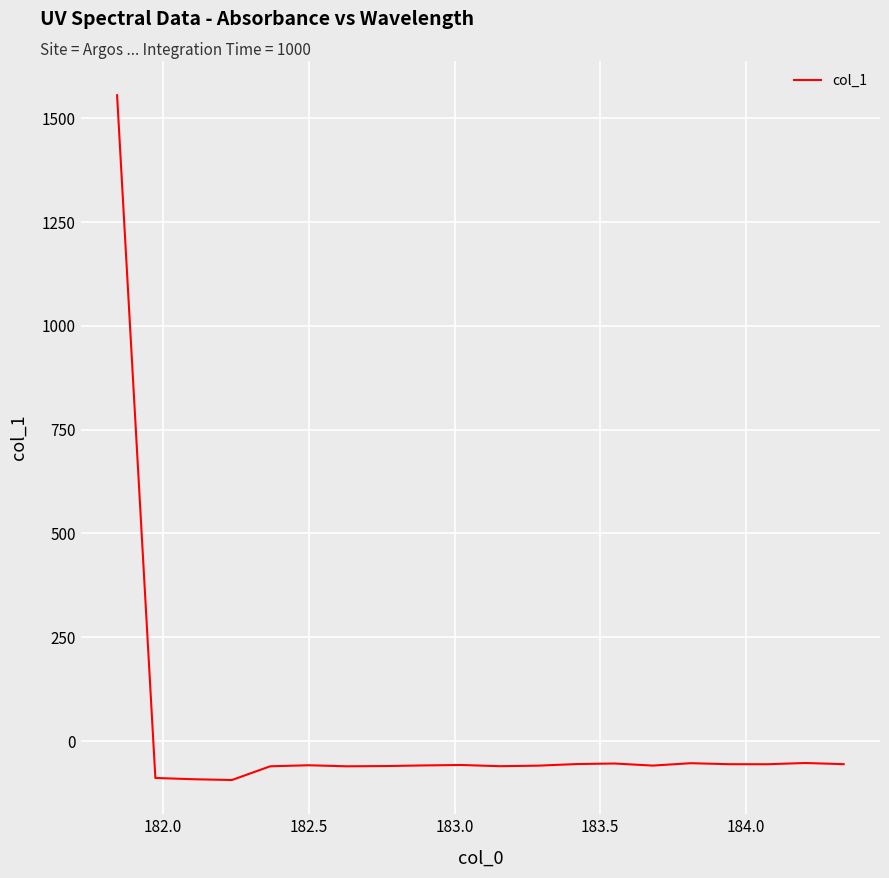

What is the difference between the maximum and minimum values?

1649.8